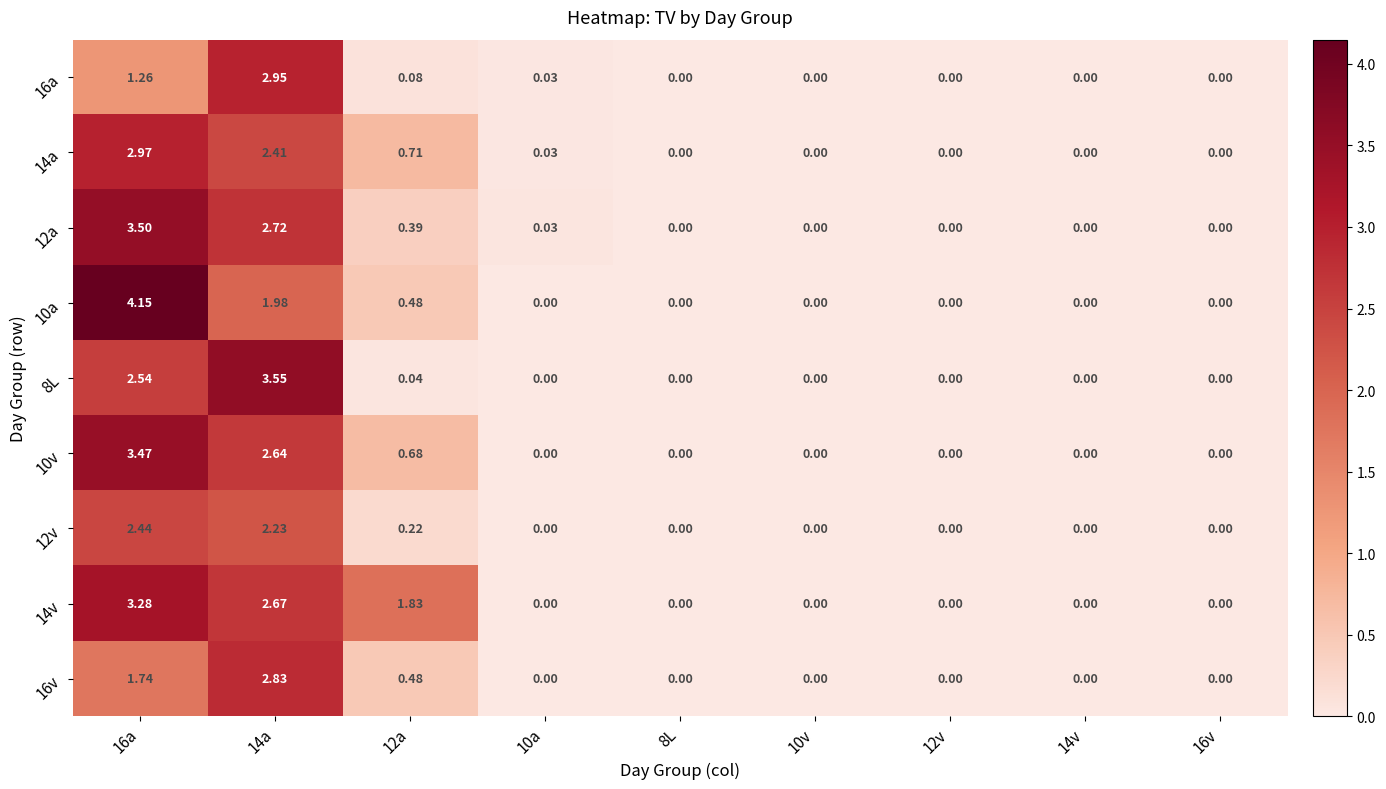

Is the value of 14v at 16a greater than the value of 8L at 16v?

Yes